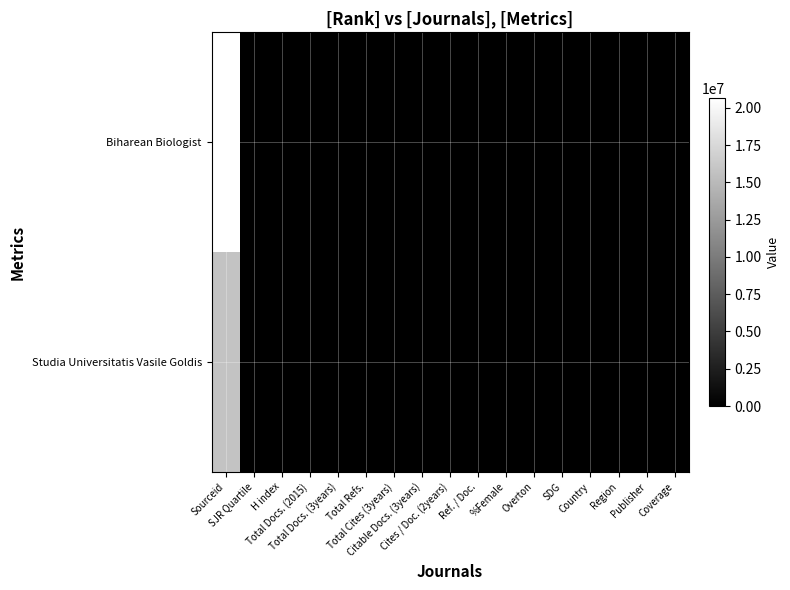

How many series are shown in this chart?

2